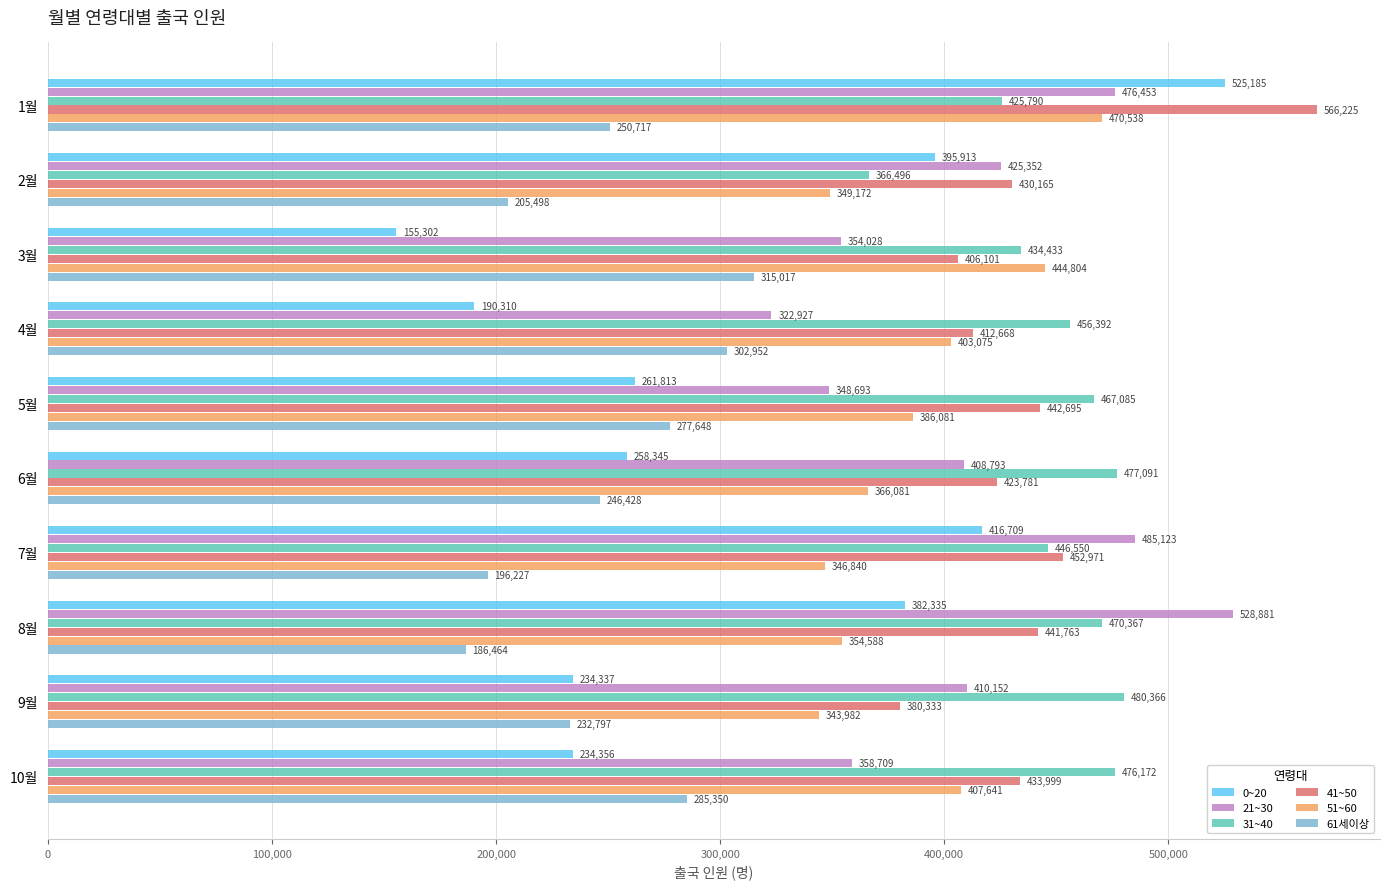

At which category is the sum across all series the highest?

1월